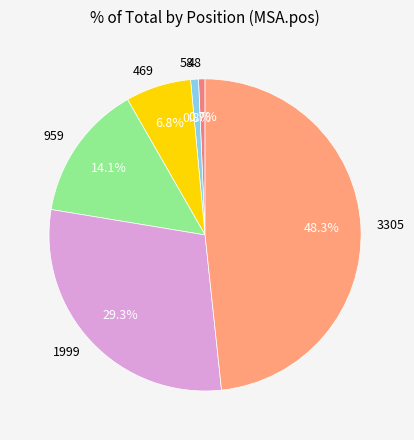

Which has a higher value, 3305 or 959?

3305